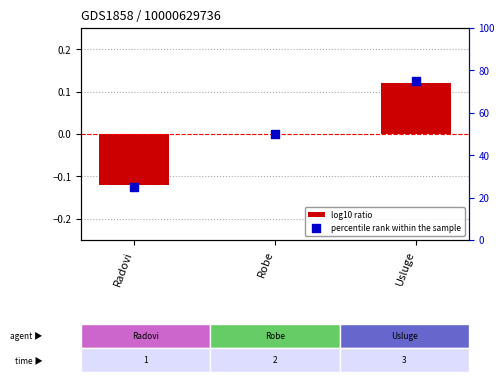

What is the total value across all series at Usluge?

75.1